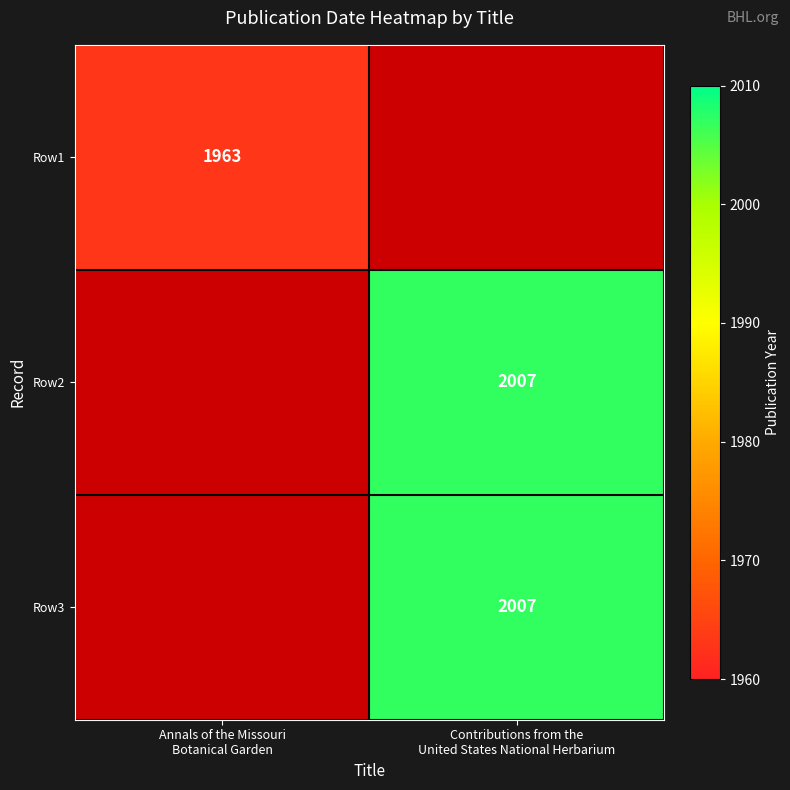

What is the minimum value shown in the chart?

1963.0